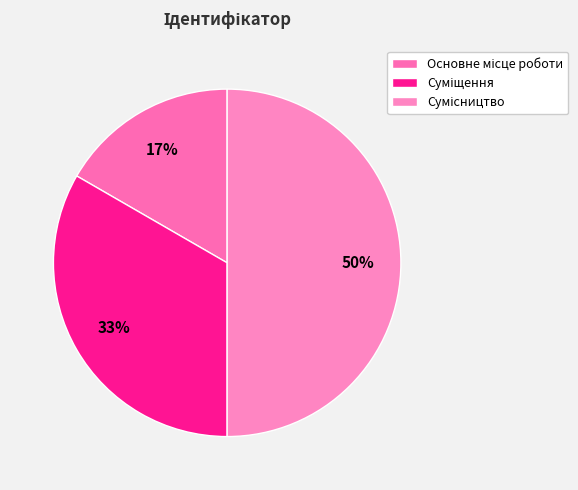

What percentage is the Сумісництво slice, to the nearest percent?

50%